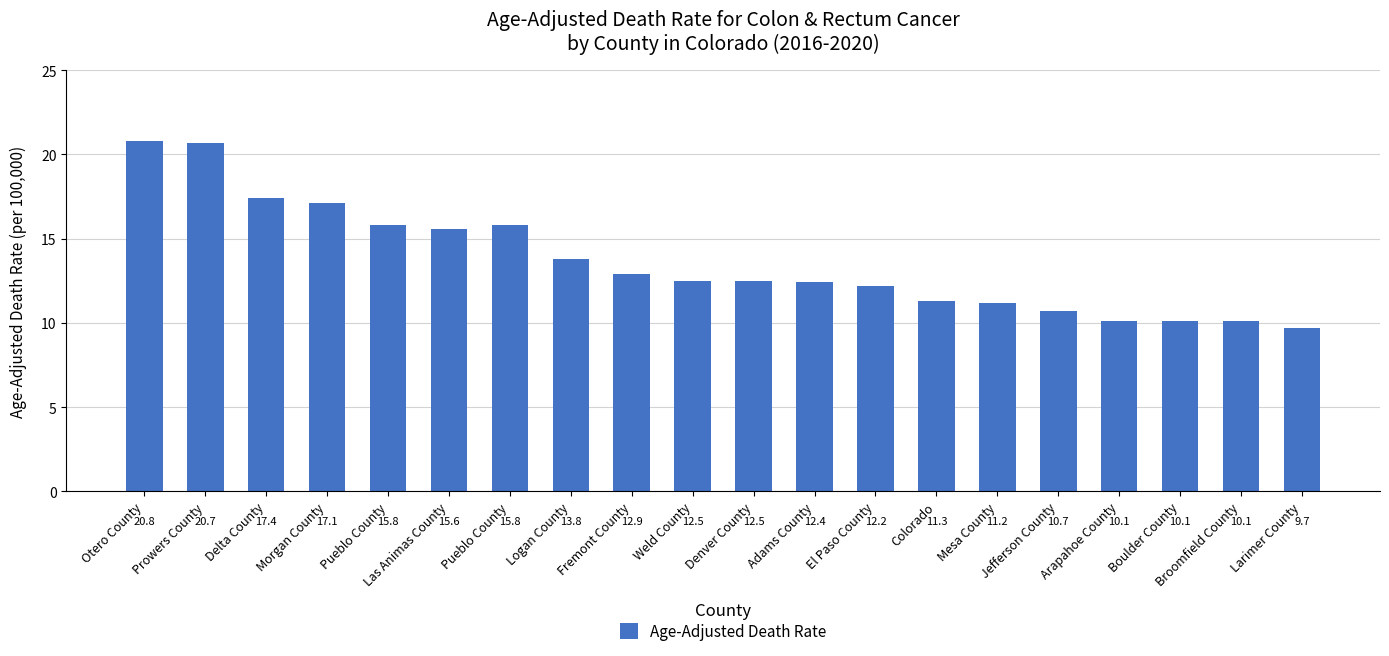

Reading left to right, extract all data points from this chart.

20.8	20.7	17.4	17.1	15.8	15.6	15.8	13.8	12.9	12.5	12.5	12.4	12.2	11.3	11.2	10.7	10.1	10.1	10.1	9.7